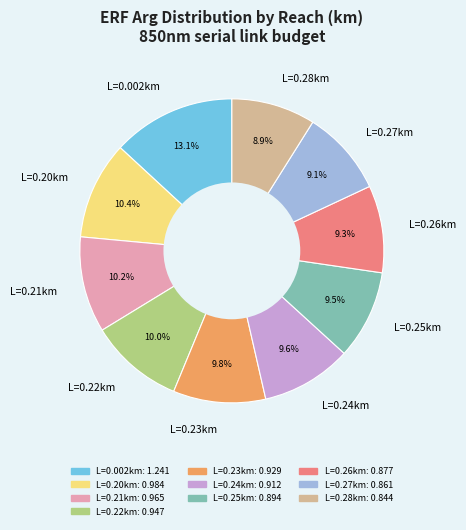

Does L=0.24km account for over 50% of the chart?

No